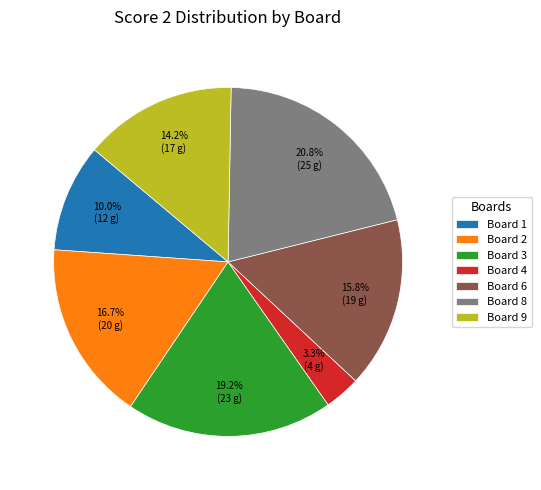

To the nearest percent, what is the combined percentage of Board 2 and Board 3?

36%